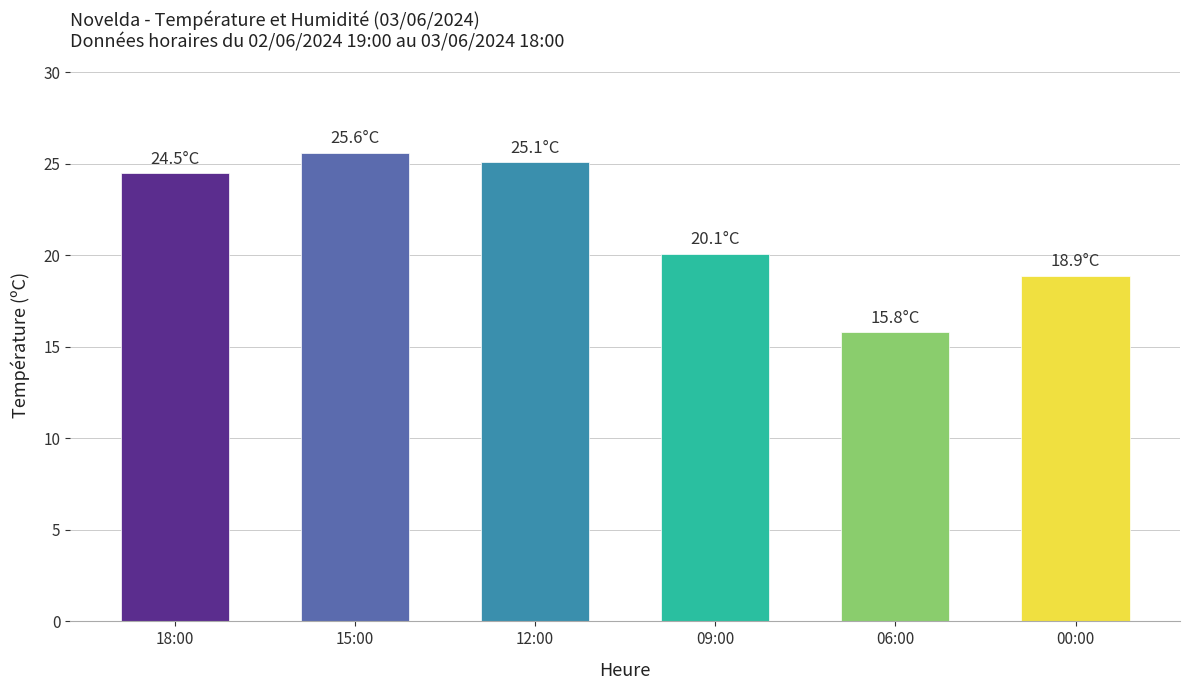

Reading right to left, what are all the values shown in this chart?

18.9	15.8	20.1	25.1	25.6	24.5